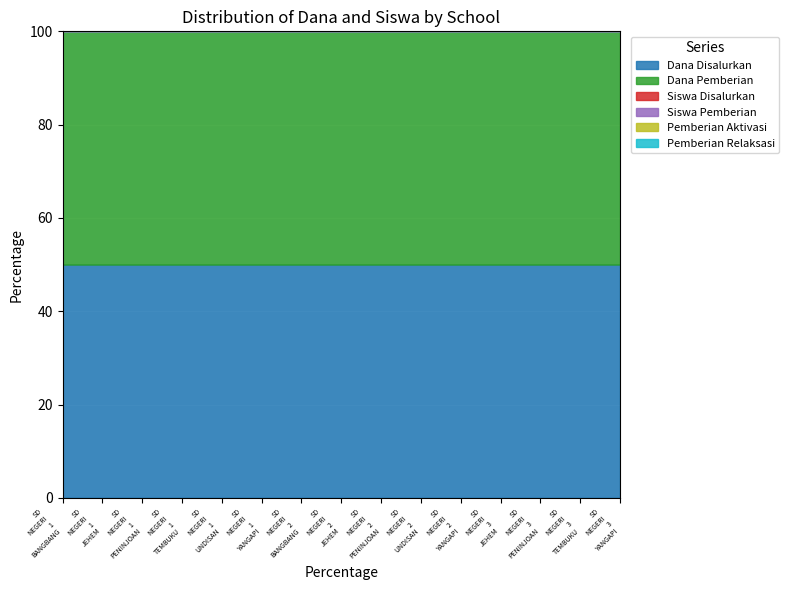

At how many categories does at least one series exceed 6224705?

9